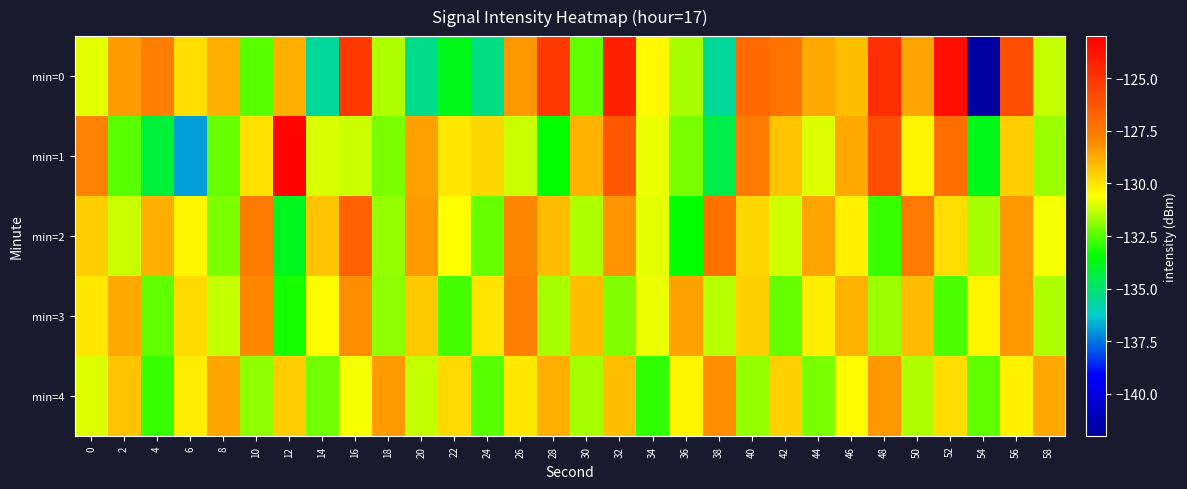

At which category is the sum across all series the highest?

32